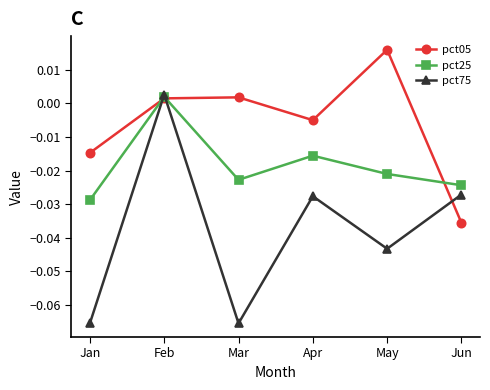

At Jun, list the series in order from smallest to largest.

pct05, pct75, pct25